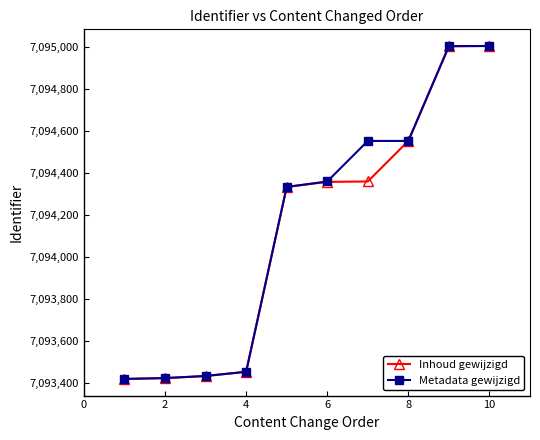

At how many categories does at least one series exceed 7093535?

6